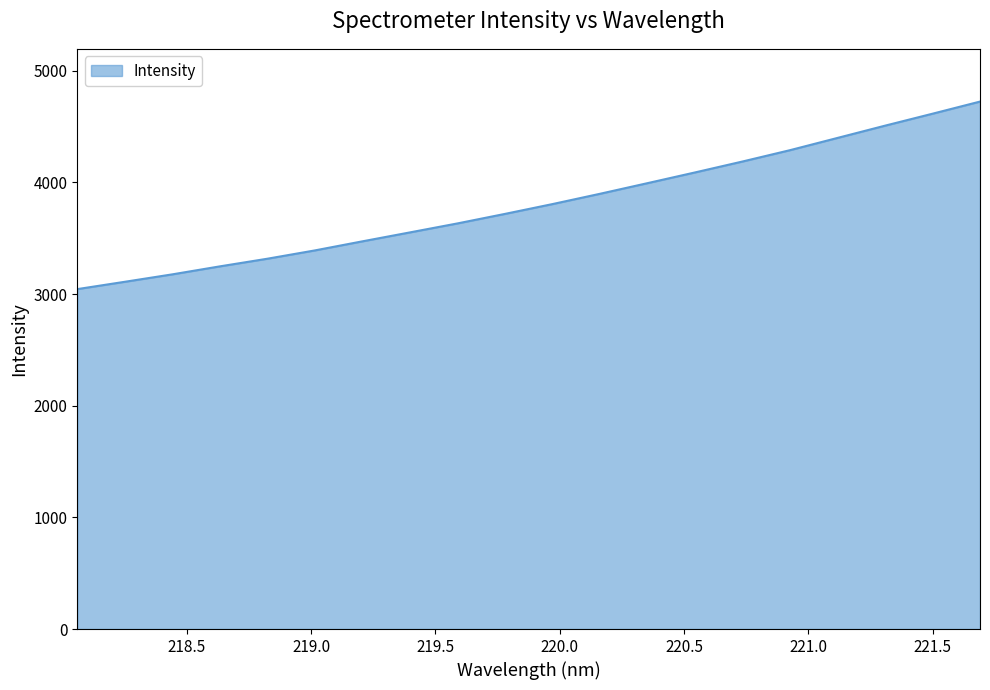

What is the difference between the maximum and minimum values?

1679.8